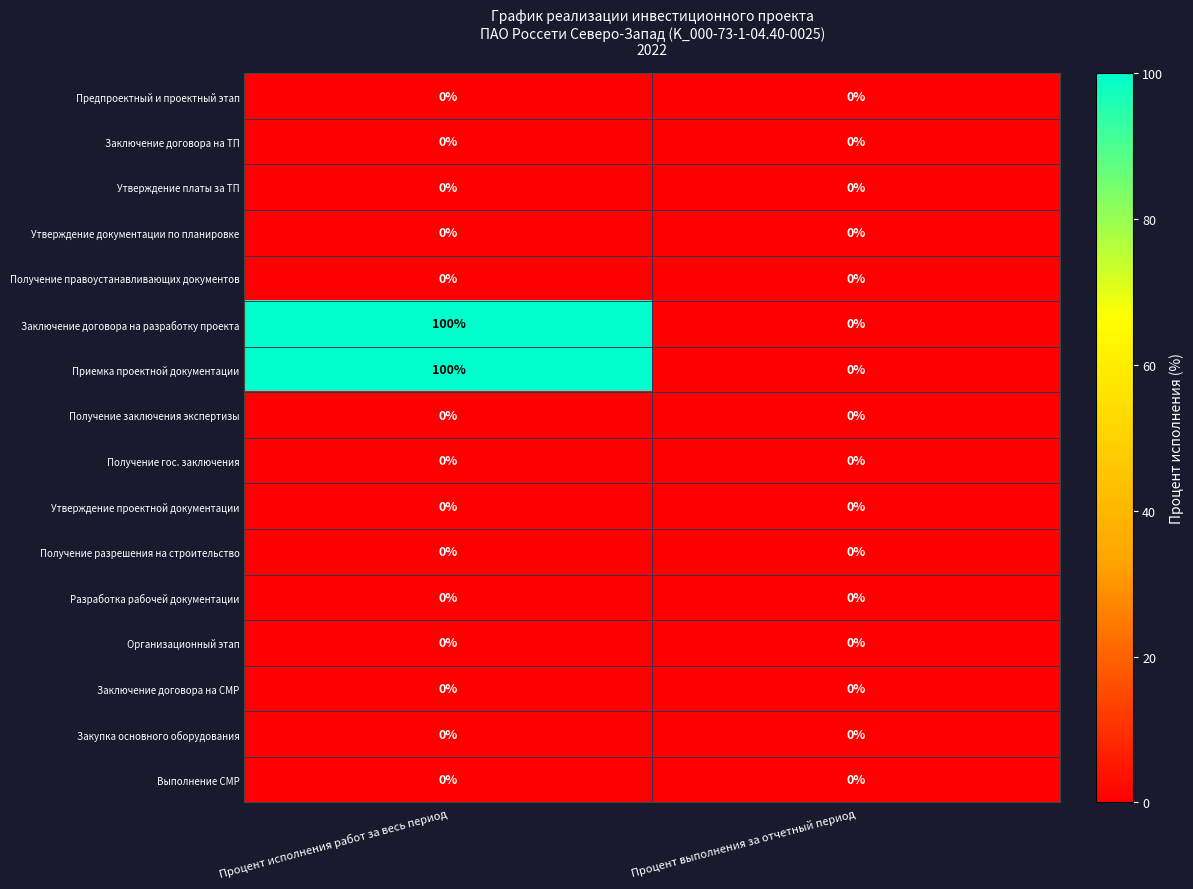

Count the number of categories in the chart.

2